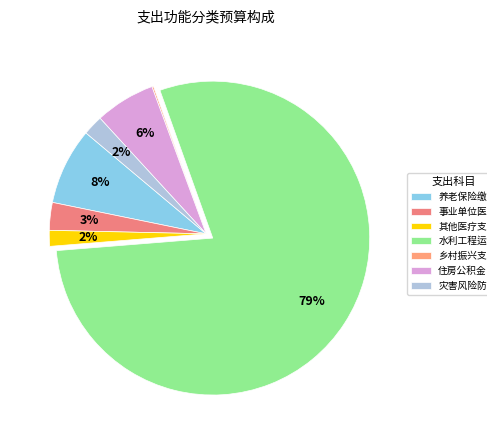

Rank the categories by value from highest to lowest.

水利工程运行与维护, 机关事业单位基本养老保险缴费支出, 住房公积金, 事业单位医疗, 灾害风险防治, 其他行政事业单位医疗支出, 其他巩固脱贫攻坚成果衔接乡村振兴支出